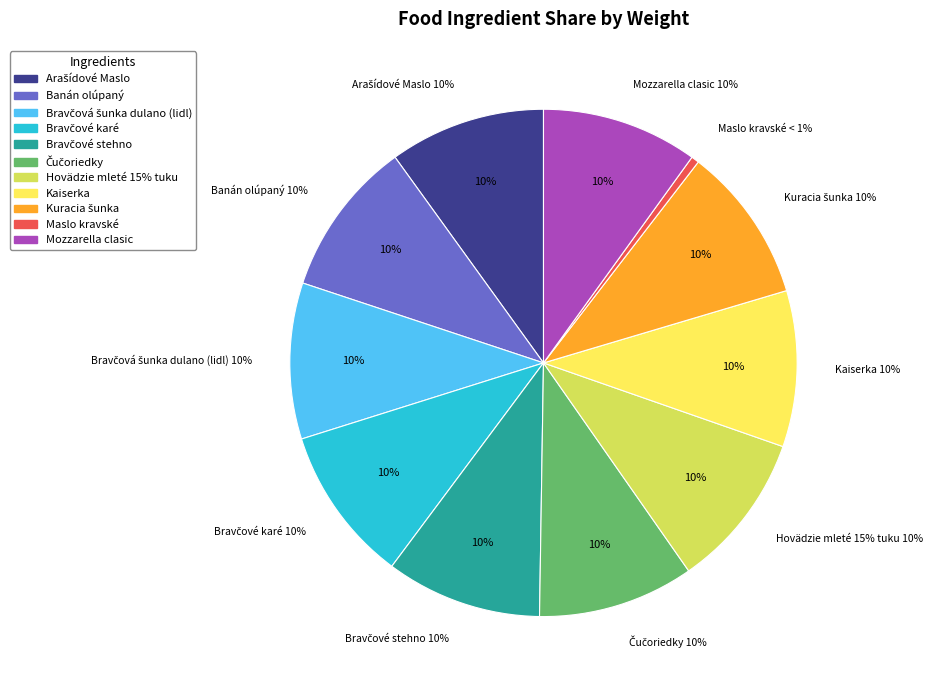

How many slices are in this pie chart?

11